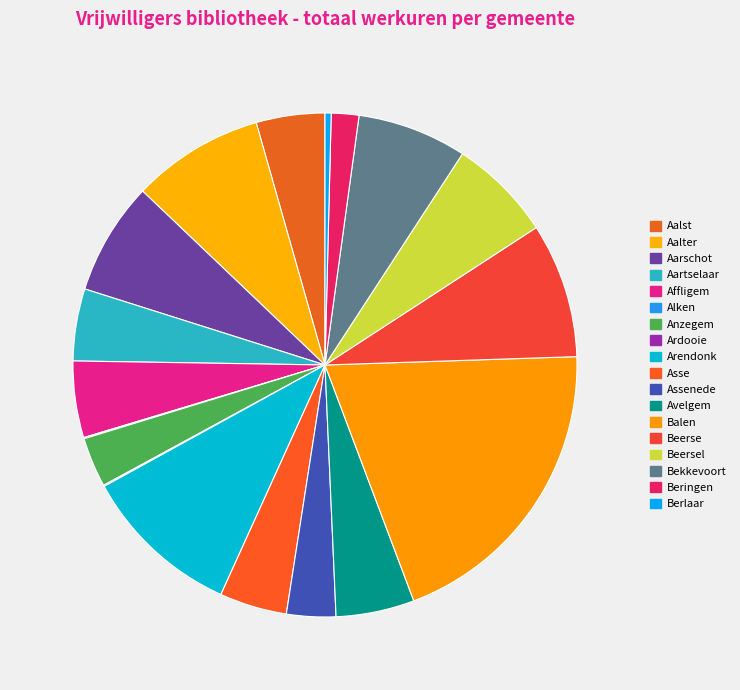

Between Aarschot and Anzegem, which is larger?

Aarschot